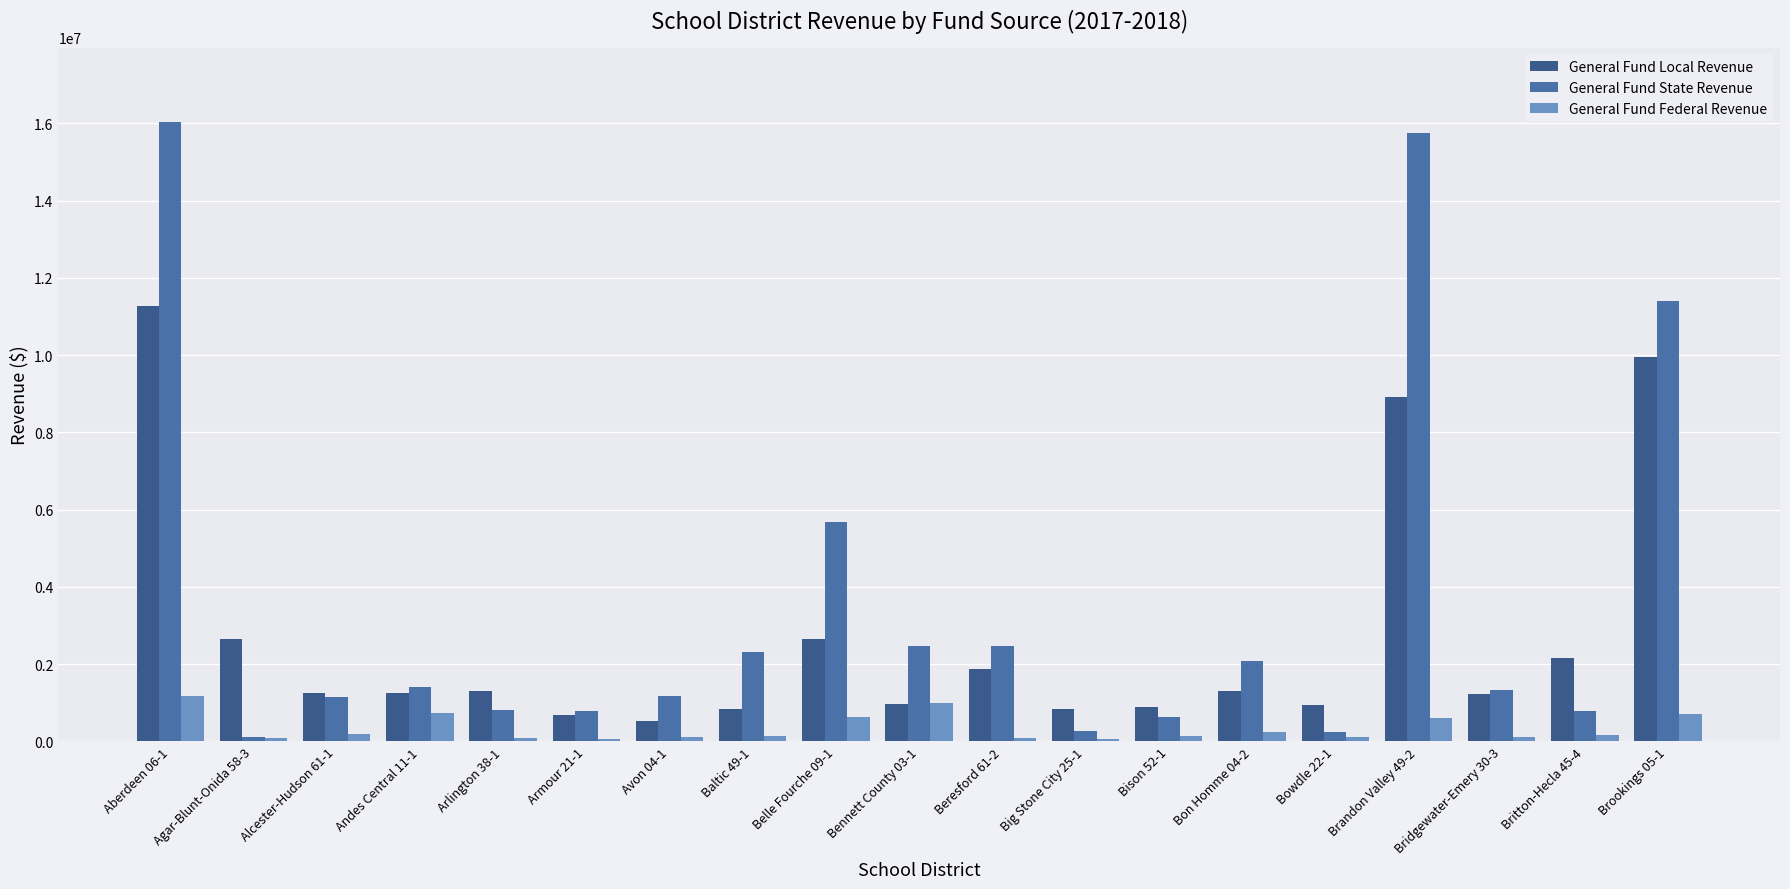

What is the value of the General Fund State Revenue bar at the 3rd from the left?

1158245.8